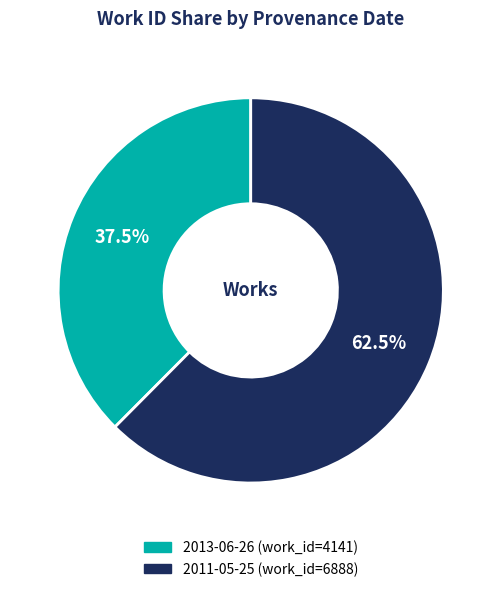

To the nearest percent, what is the average slice percentage?

50%